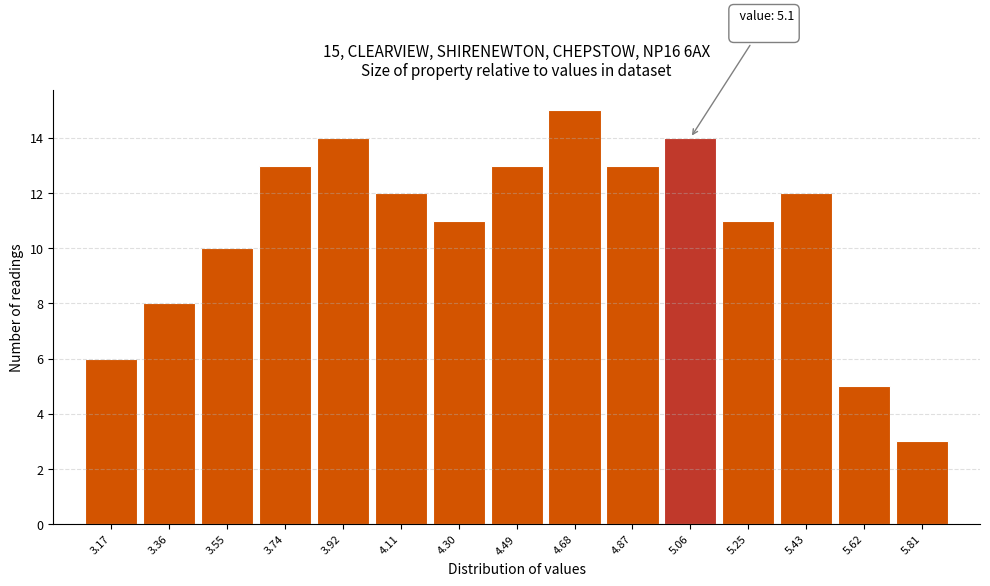

Reading left to right, extract all data points from this chart.

6	8	10	13	14	12	11	13	15	13	14	11	12	5	3